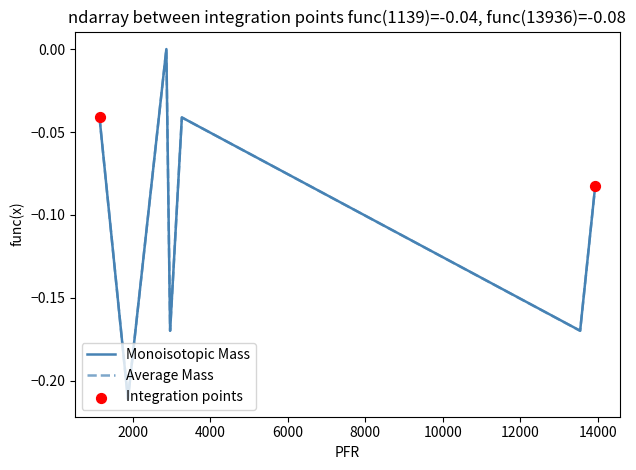

Which series has the largest range (max minus min)?

Average Mass